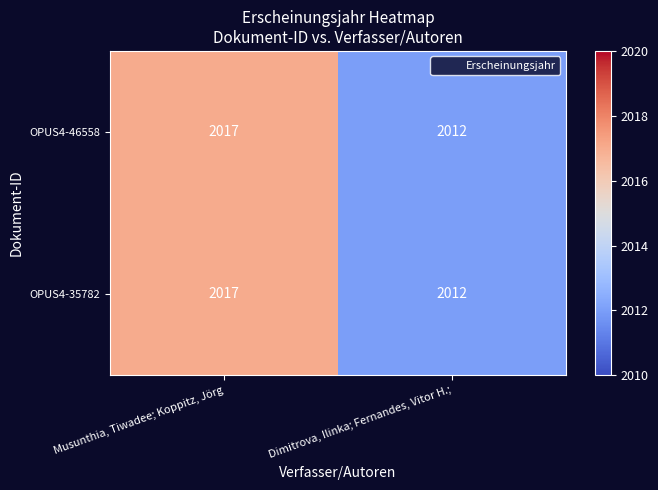

What is the total value across all series at Musunthia, Tiwadee; Koppitz, Jörg?

4034